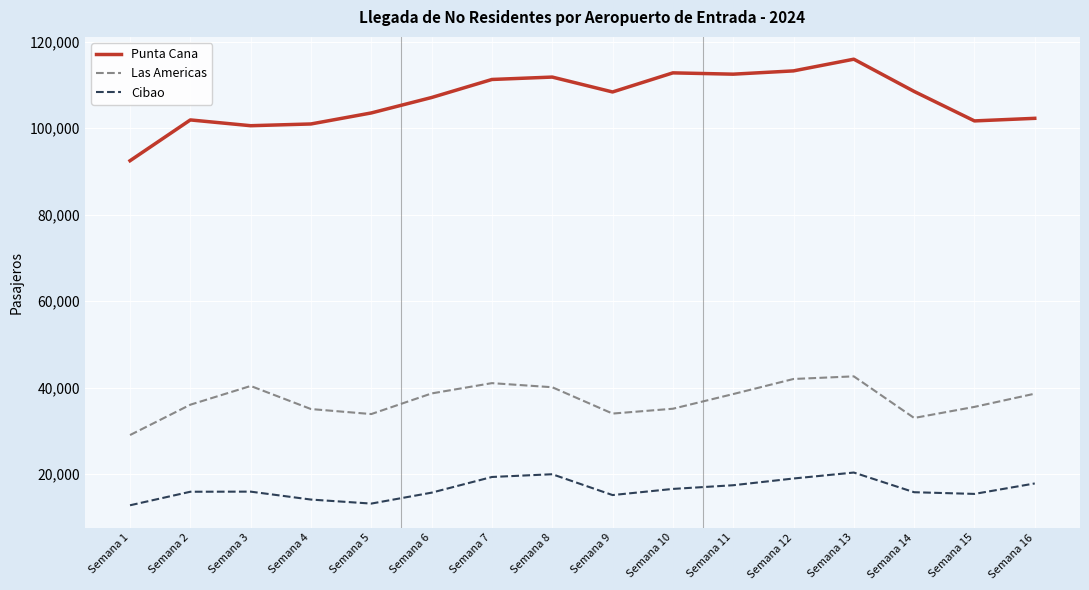

Is this an area chart (filled region under the line)?

No